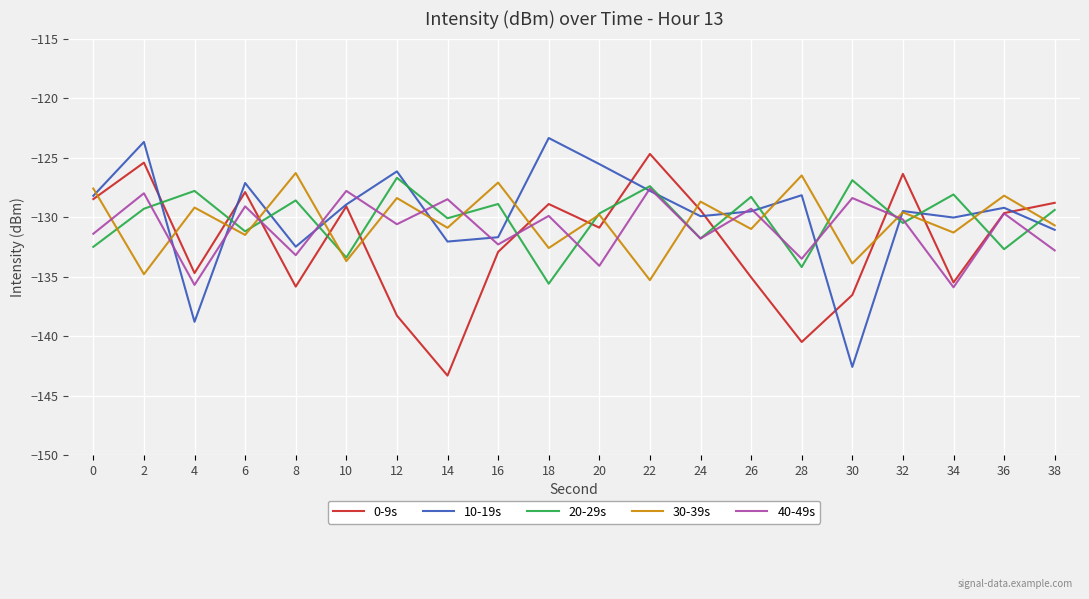

True or false: 20-29s and 0-9s cross at least once.

True